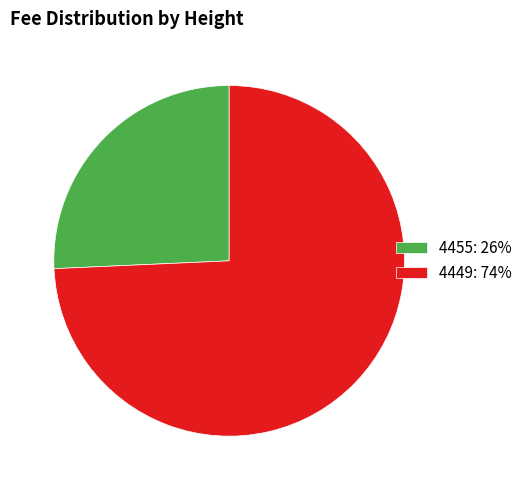

Between 4449 and 4455, which is larger?

4449